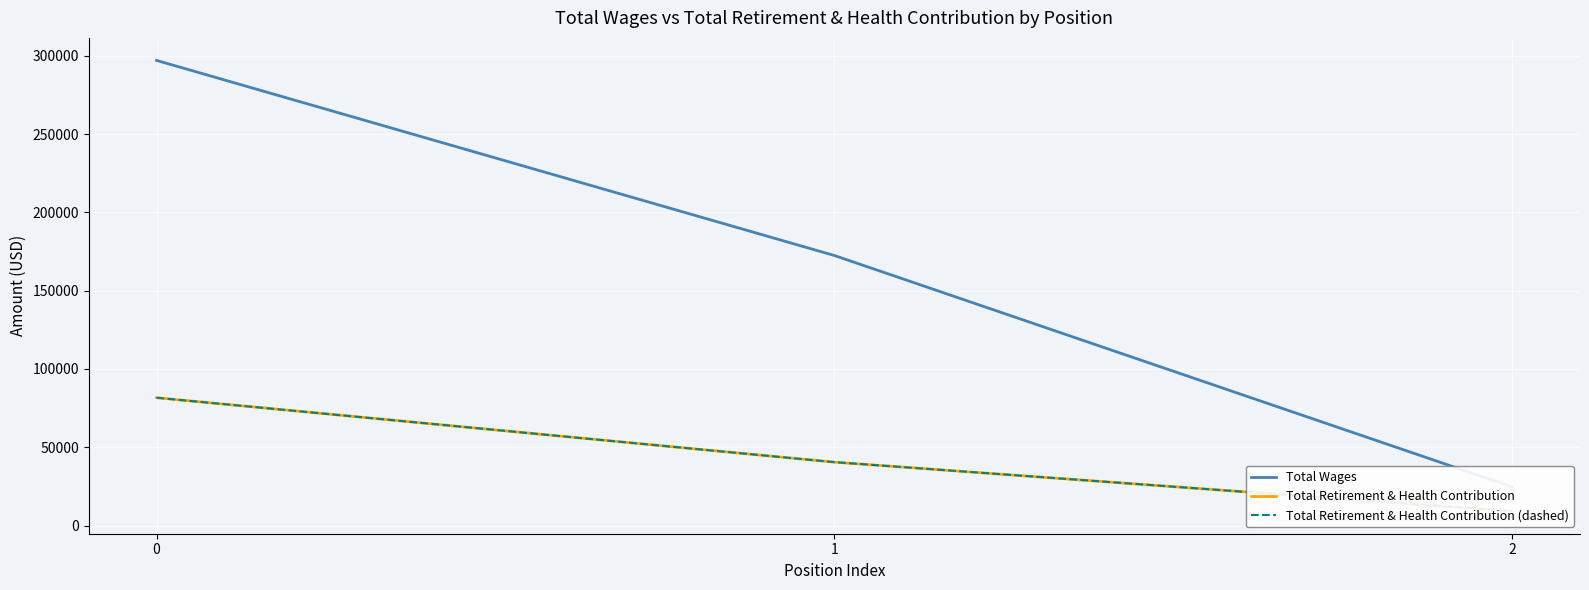

True or false: Total Wages has a value of 24676 at 2.

True